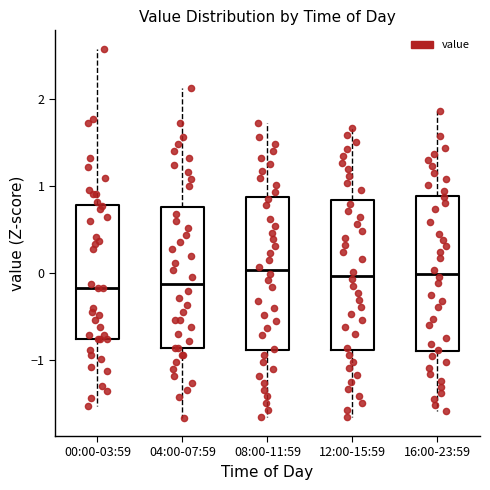

Reading left to right, transcribe this box plot: for each box, give where its median line is, the range the box spans, and where its two whiskers end, as read against the y-axis. The values are not printed on the chart, so give them approximately, as read against the axis.

00:00-03:59: median -0.2, box -0.8 to 0.8, whiskers -1.5 to 2.6
04:00-07:59: median -0.1, box -0.9 to 0.8, whiskers -1.7 to 2.1
08:00-11:59: median 0.0, box -0.9 to 0.9, whiskers -1.7 to 1.7
12:00-15:59: median 0.0, box -0.9 to 0.8, whiskers -1.7 to 1.7
16:00-23:59: median 0.0, box -0.9 to 0.9, whiskers -1.6 to 1.9